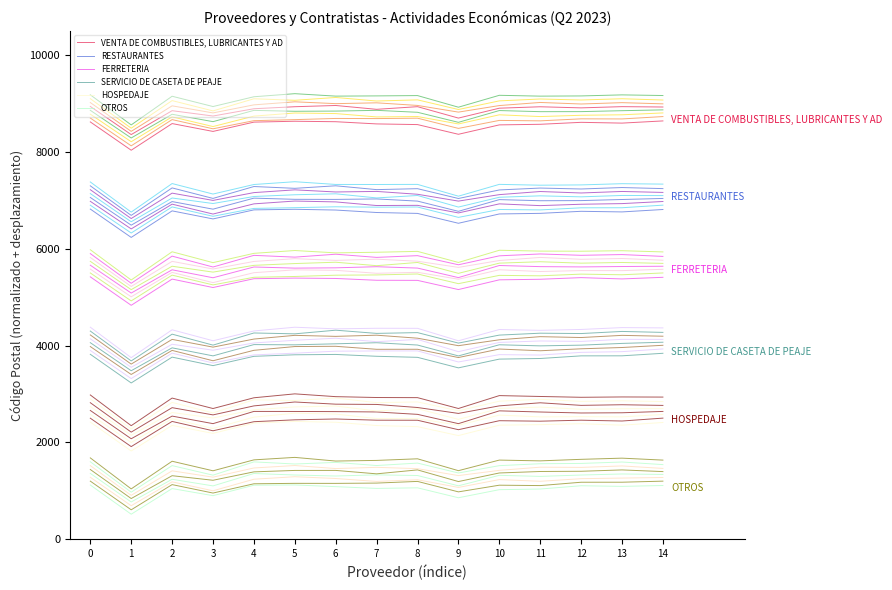

What is the difference between the highest and lowest values at 6?

7538.2